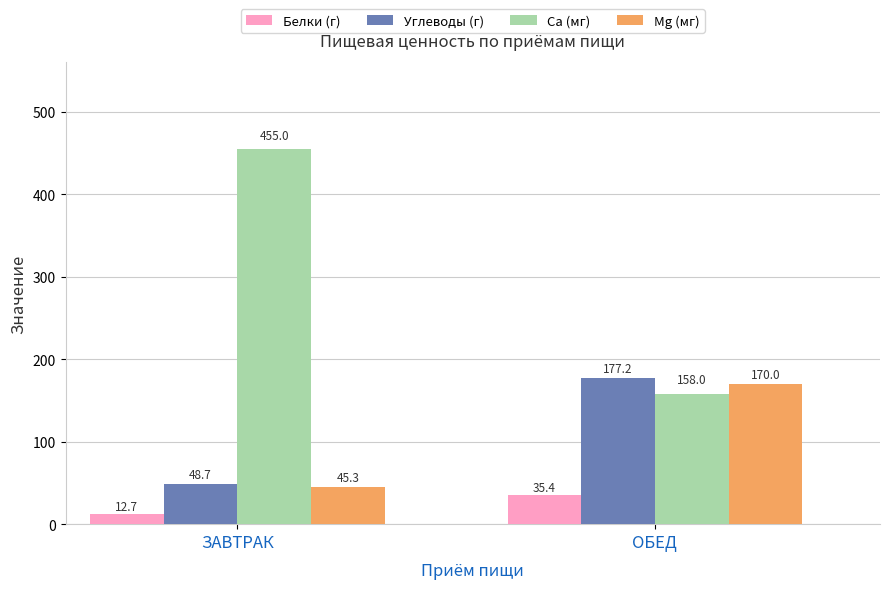

What is the sum of the Mg (мг) values at ОБЕД and ЗАВТРАК?

215.3